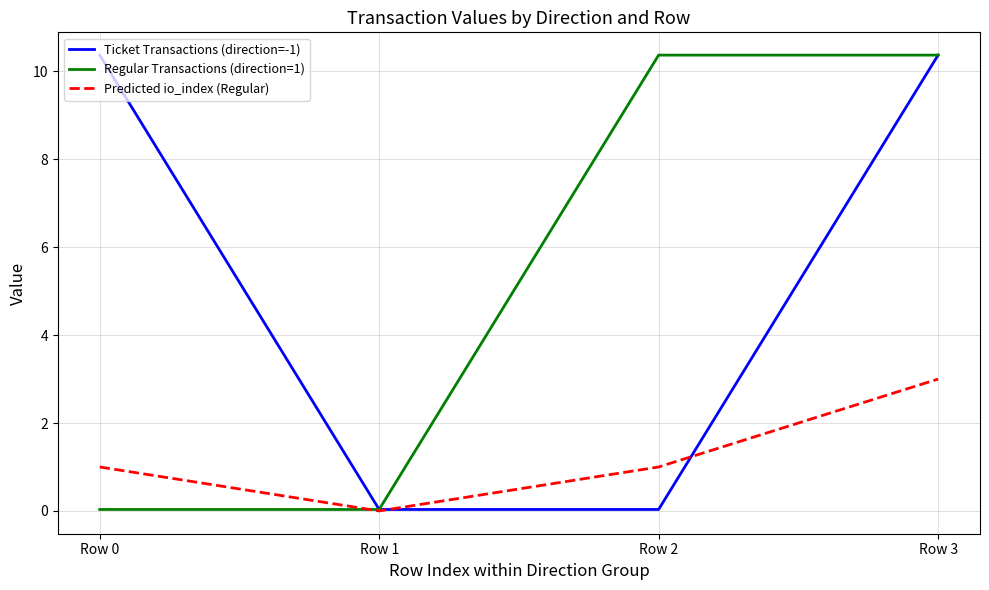

Is the value of Predicted io_index (Regular) at Row 3 greater than the value of Ticket Transactions (direction=-1) at Row 0?

No